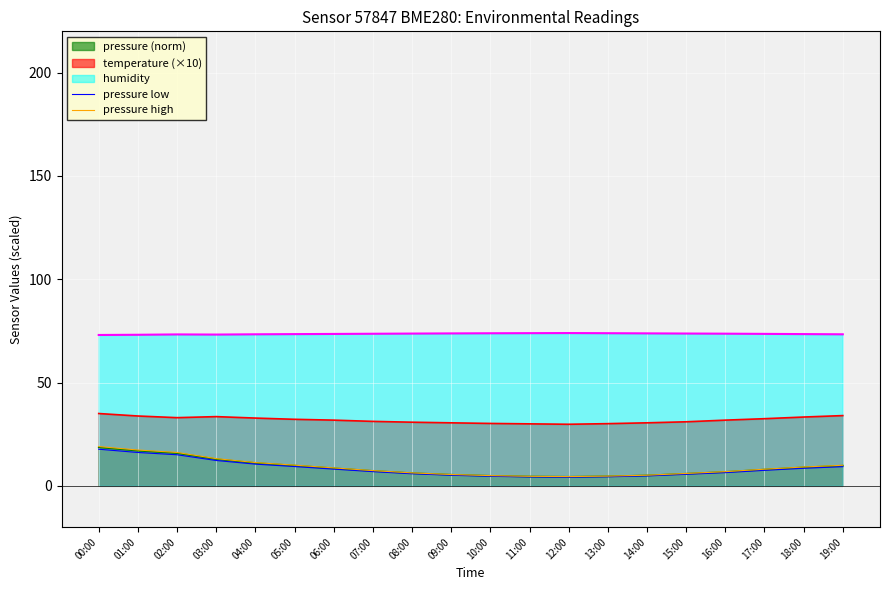

Rank the categories by pressure high value from highest to lowest.

00:00, 01:00, 02:00, 03:00, 04:00, 05:00, 19:00, 18:00, 06:00, 17:00, 07:00, 16:00, 08:00, 15:00, 09:00, 14:00, 10:00, 13:00, 11:00, 12:00